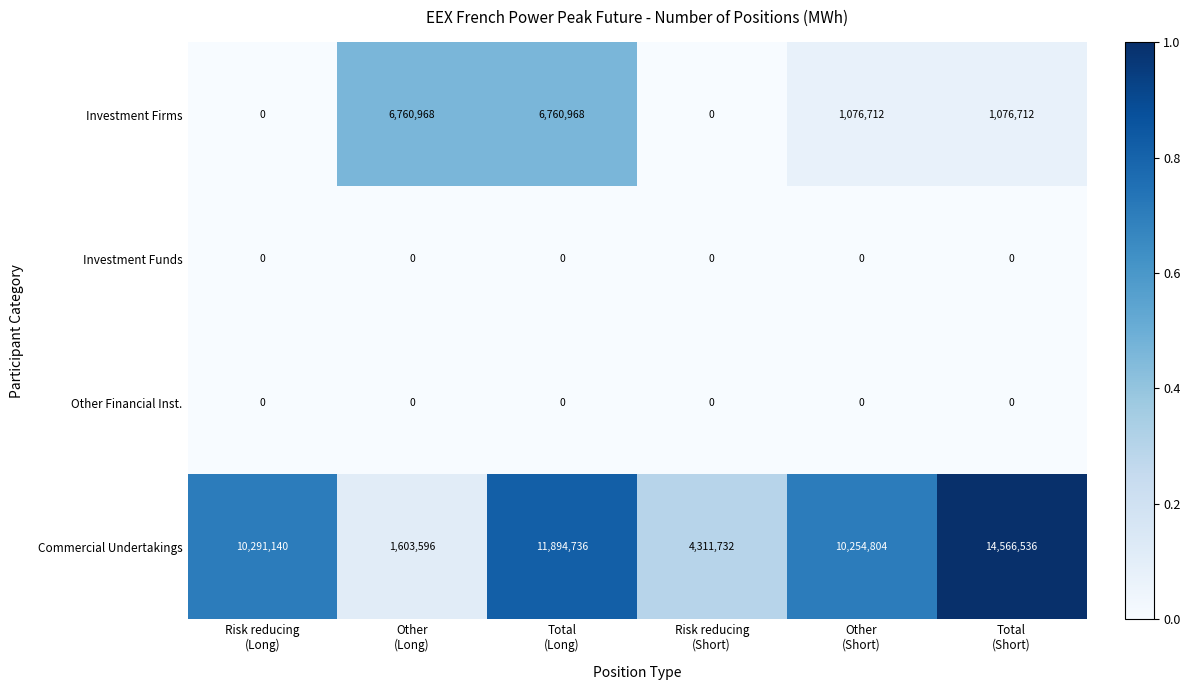

What is the spread (max minus min) of values at Total
(Short)?

14566536